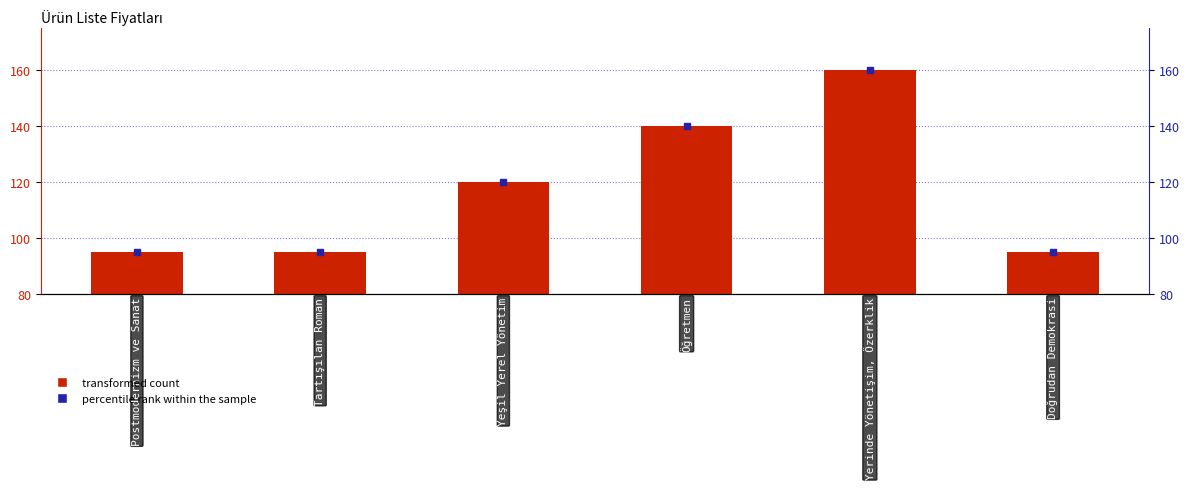

How many data points in percentile rank within the sample are less than 120?

3